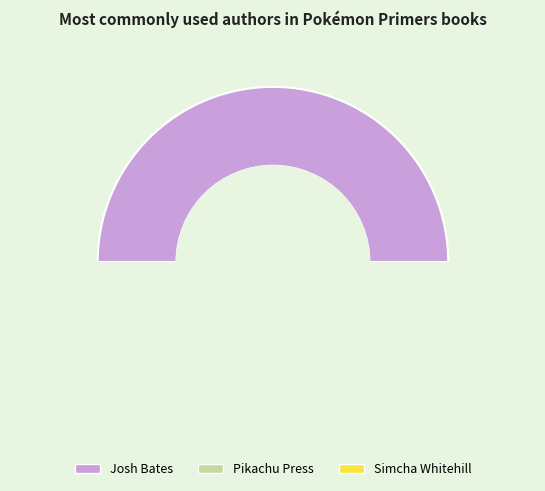

Count the number of slices in the pie.

3